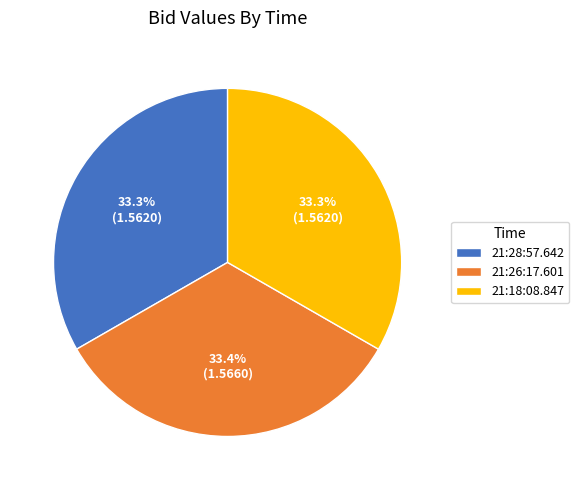

What is the total percentage of 21:28:57.642 and 21:26:17.601?

66.7%